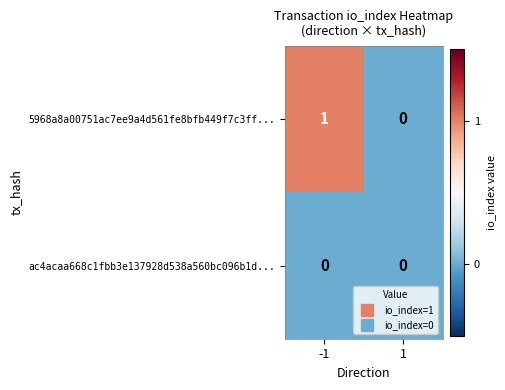

List the series in order of their peak value, highest first.

5968a8a00751ac7ee9a4d561fe8bfb449f7c3ff..., ac4acaa668c1fbb3e137928d538a560bc096b1d...